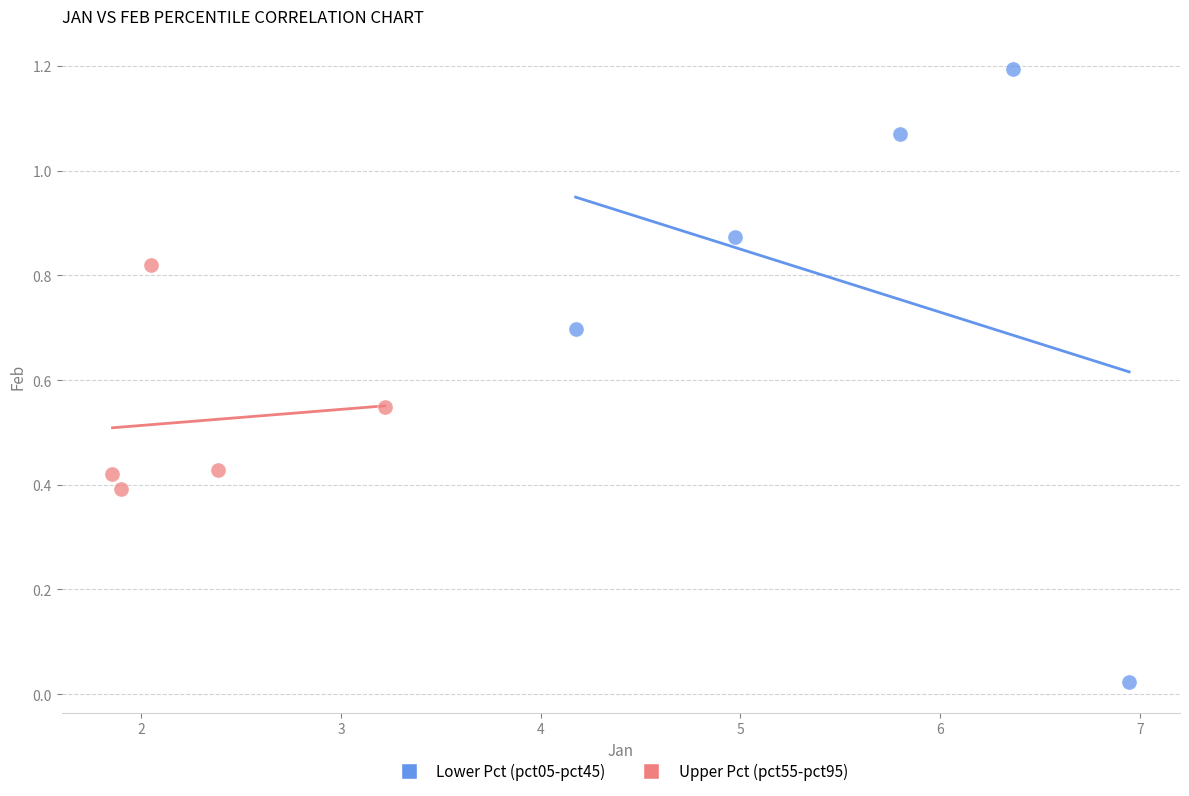

What are all the series names shown in the legend?

Lower Pct (pct05-pct45), Upper Pct (pct55-pct95)